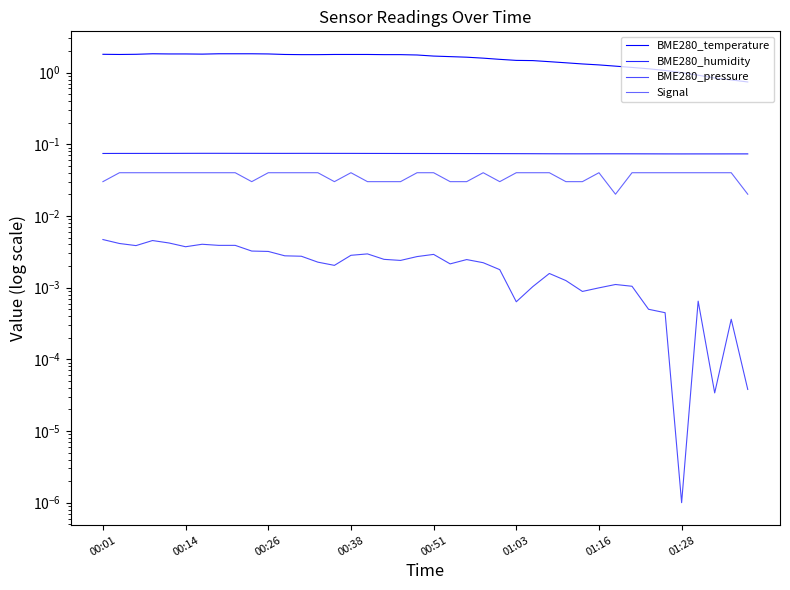

Reading left to right, transcribe all the data shown in this chart.

BME280_temperature: 1.8	1.8	1.8	1.8	1.8	1.8	1.8	1.8	1.8	1.8	1.8	1.8	1.8	1.8	1.8	1.8	1.8	1.8	1.8	1.8	1.7	1.7	1.6	1.6	1.5	1.5	1.5	1.4	1.4	1.3	1.3	1.2	1.2	1.1	1.1	1.0	0.9	0.8	0.8	0.7
BME280_humidity: 0.1	0.1	0.1	0.1	0.1	0.1	0.1	0.1	0.1	0.1	0.1	0.1	0.1	0.1	0.1	0.1	0.1	0.1	0.1	0.1	0.1	0.1	0.1	0.1	0.1	0.1	0.1	0.1	0.1	0.1	0.1	0.1	0.1	0.1	0.1	0.1	0.1	0.1	0.1	0.1
BME280_pressure: 0.0	0.0	0.0	0.0	0.0	0.0	0.0	0.0	0.0	0.0	0.0	0.0	0.0	0.0	0.0	0.0	0.0	0.0	0.0	0.0	0.0	0.0	0.0	0.0	0.0	0.0	0.0	0.0	0.0	0.0	0.0	0.0	0.0	0.0	0.0	0.0	0.0	0.0	0.0	0.0
Signal: 0.0	0.0	0.0	0.0	0.0	0.0	0.0	0.0	0.0	0.0	0.0	0.0	0.0	0.0	0.0	0.0	0.0	0.0	0.0	0.0	0.0	0.0	0.0	0.0	0.0	0.0	0.0	0.0	0.0	0.0	0.0	0.0	0.0	0.0	0.0	0.0	0.0	0.0	0.0	0.0